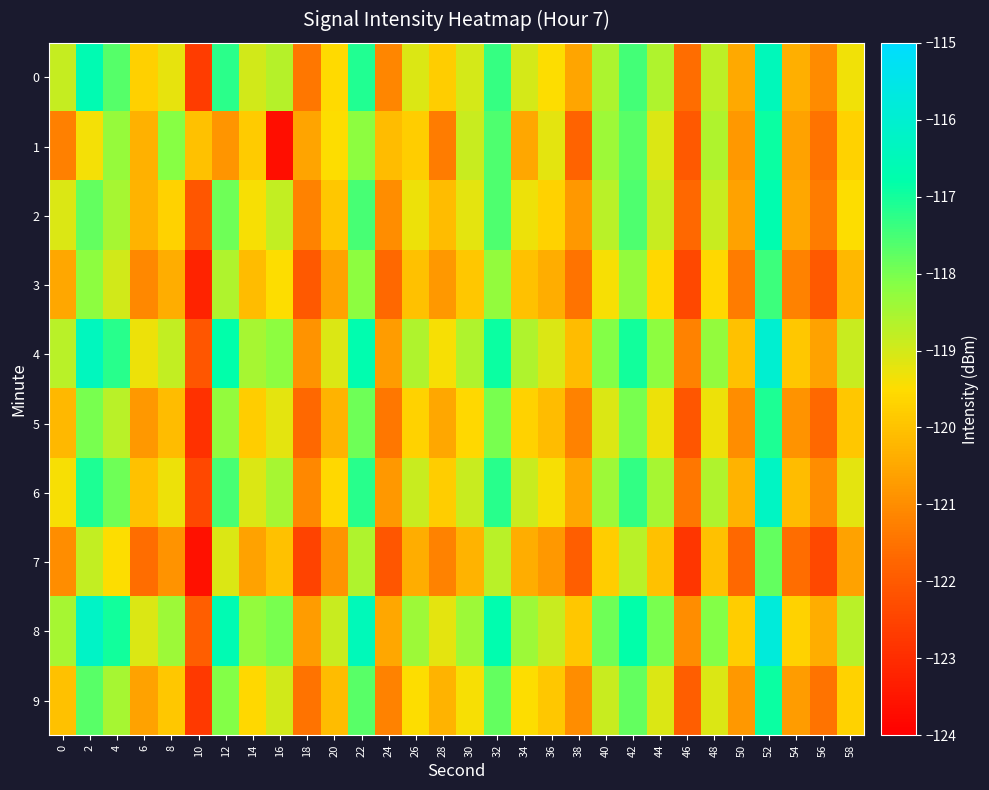

What is the spread (max minus min) of values at 6?

2.5